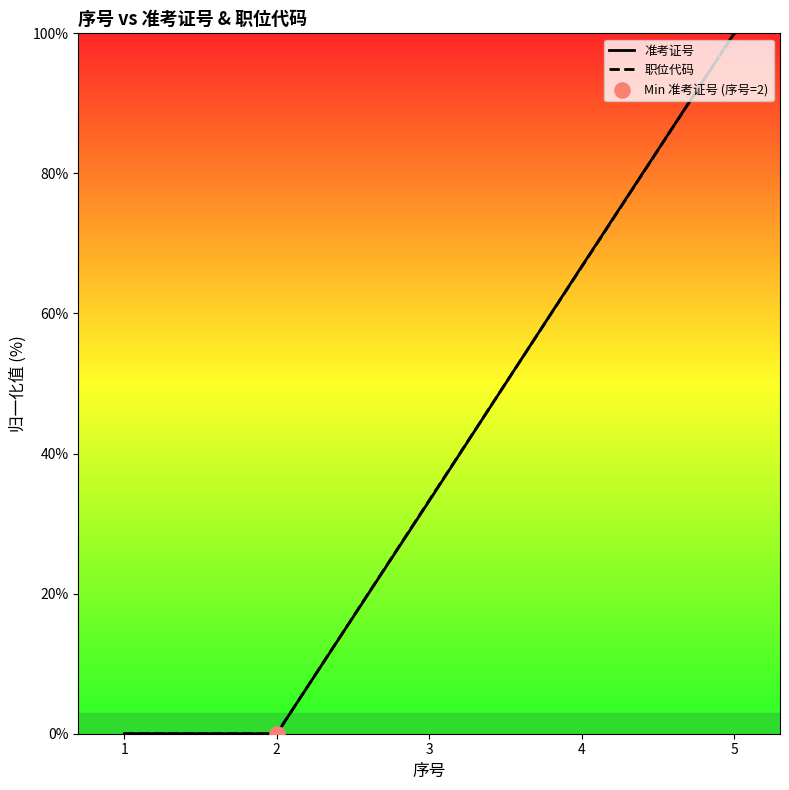

At how many categories does at least one series exceed 77?

1